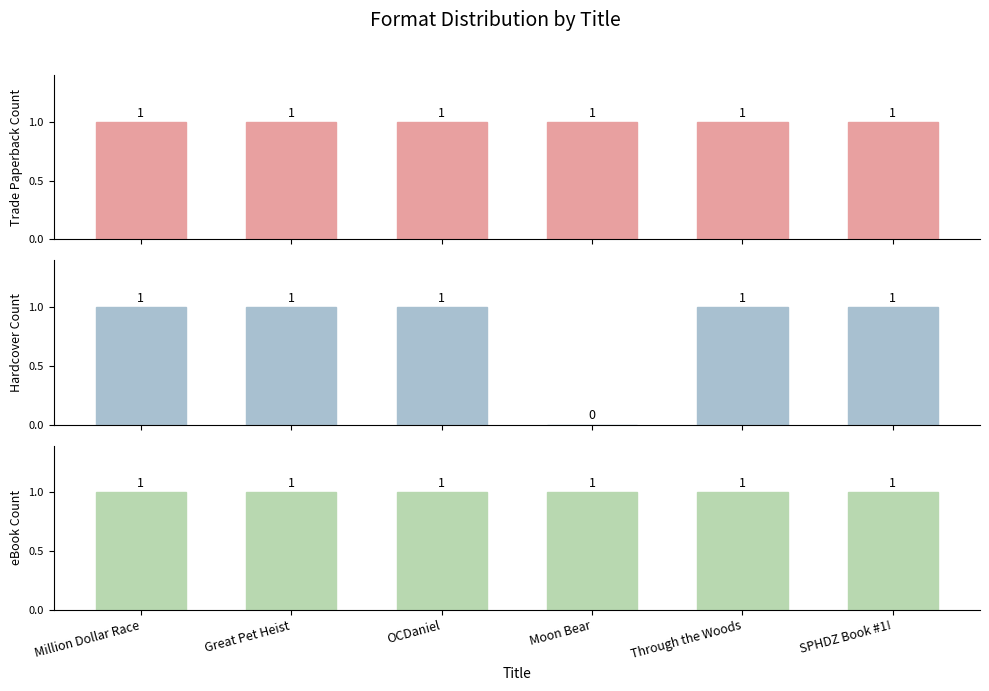

At which category is the sum across all series the highest?

Million Dollar Race